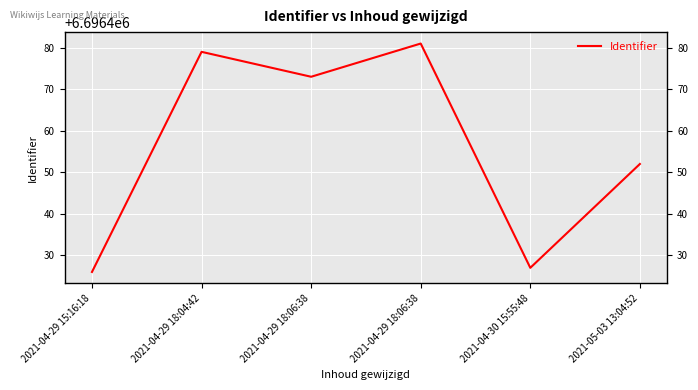

Rank the categories by value from lowest to highest.

2021-04-29 15:16:18, 2021-04-30 15:55:48, 2021-05-03 13:04:52, 2021-04-29 18:06:38, 2021-04-29 18:04:42, 2021-04-29 18:06:38